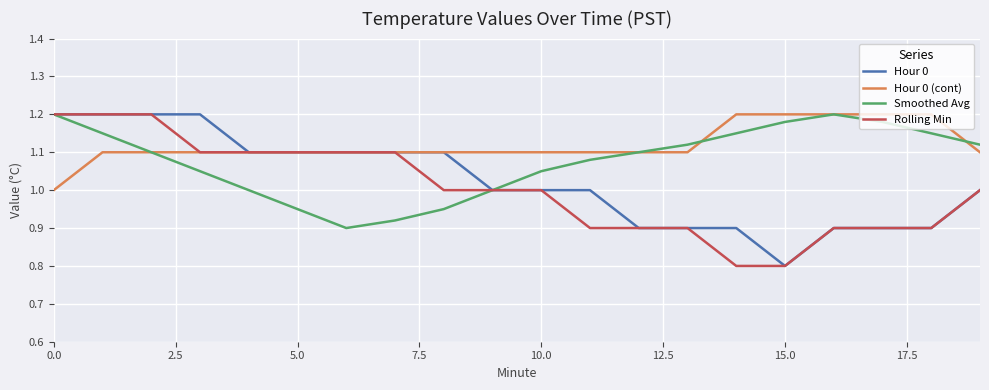

What is the smallest value displayed?

0.8